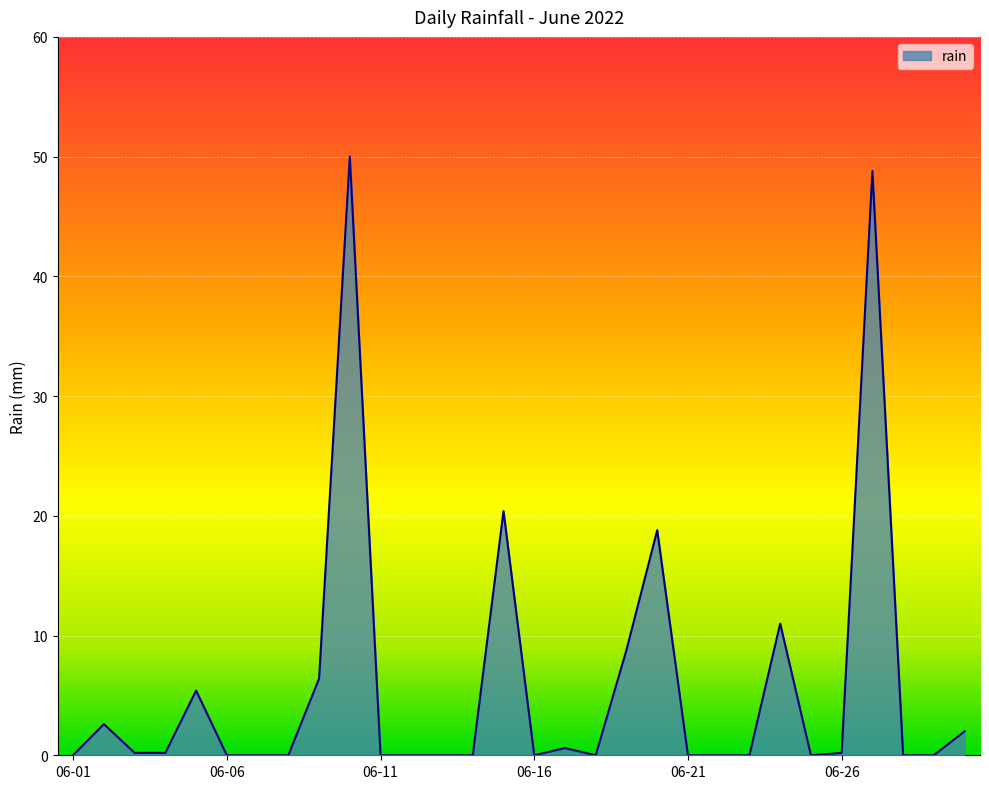

What is the greatest value displayed?

50.0